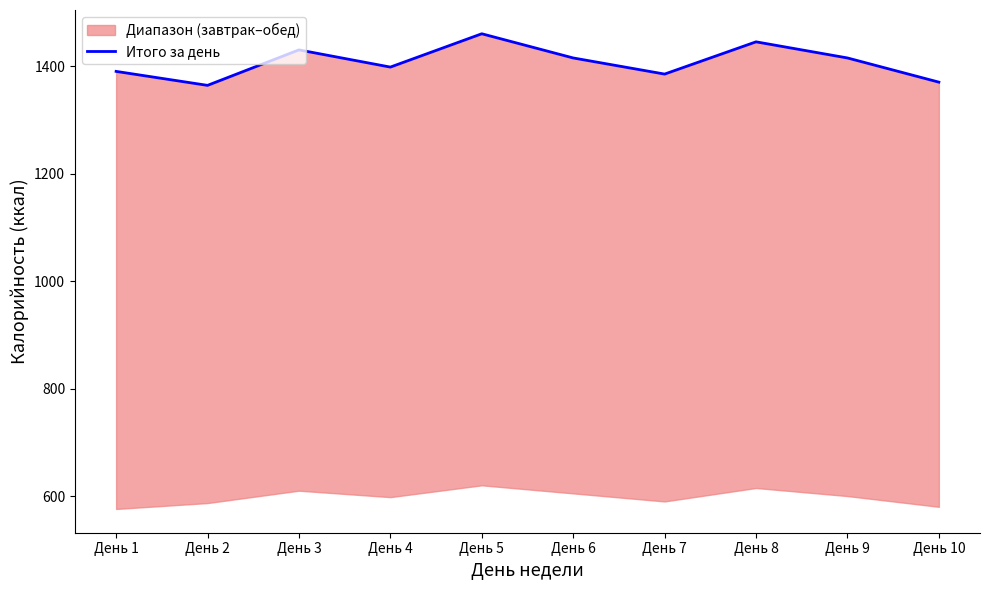

Does the chart display data point markers on the line(s)?

No